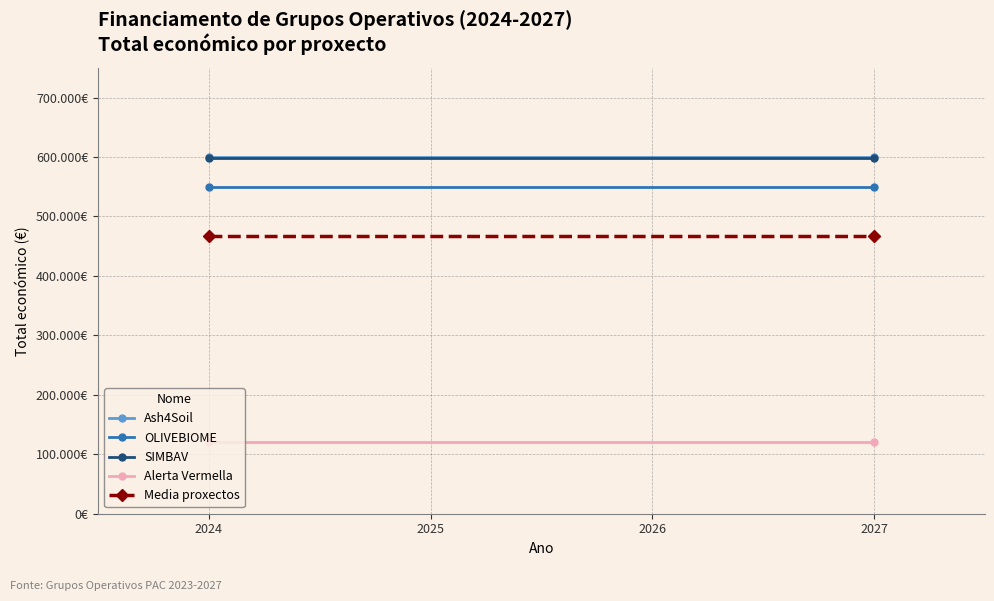

What is the value of the OLIVEBIOME point at the 1st from the left?

550111.0